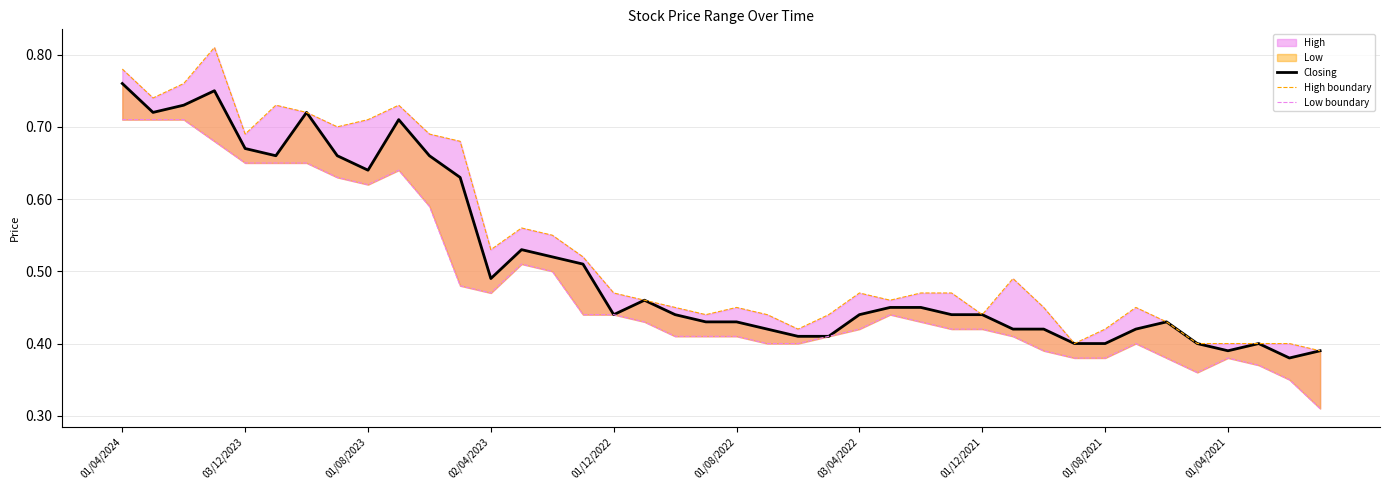

Rank the categories by Low boundary value from lowest to highest.

39, 38, 35, 37, 31, 32, 34, 36, 30, 21, 22, 33, 18, 19, 20, 23, 29, 24, 27, 28, 17, 26, 15, 16, 25, 12, 11, 14, 13, 10, 01/08/2021, 01/12/2021, 01/04/2021, 01/12/2022, 01/08/2022, 03/04/2022, 02/04/2023, 01/04/2024, 03/12/2023, 01/08/2023